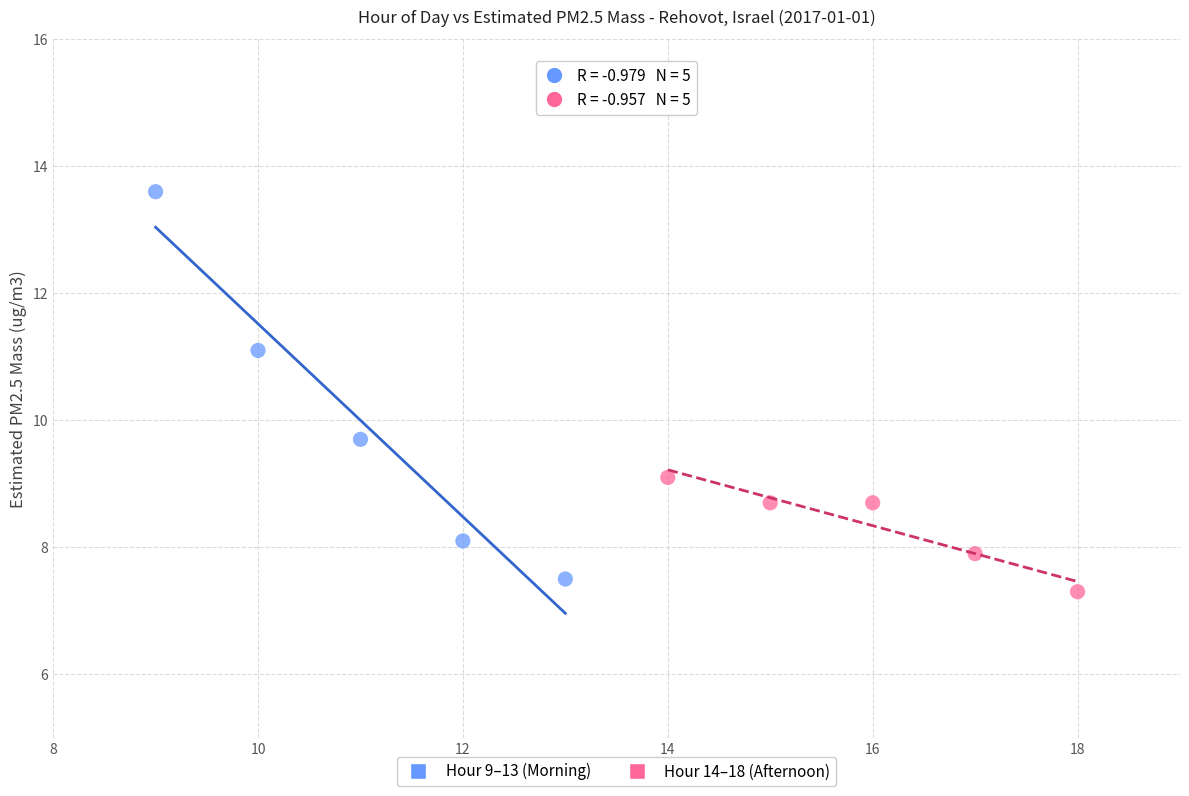

What are all the series names shown in the legend?

Hour 9–13 (Morning), Hour 14–18 (Afternoon)